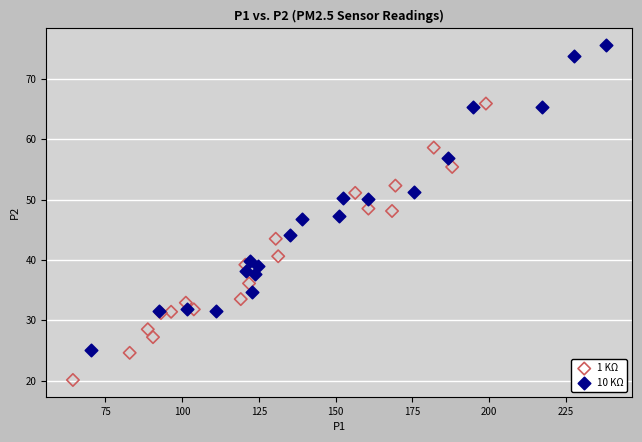

What are all the series names shown in the legend?

1 KΩ, 10 KΩ